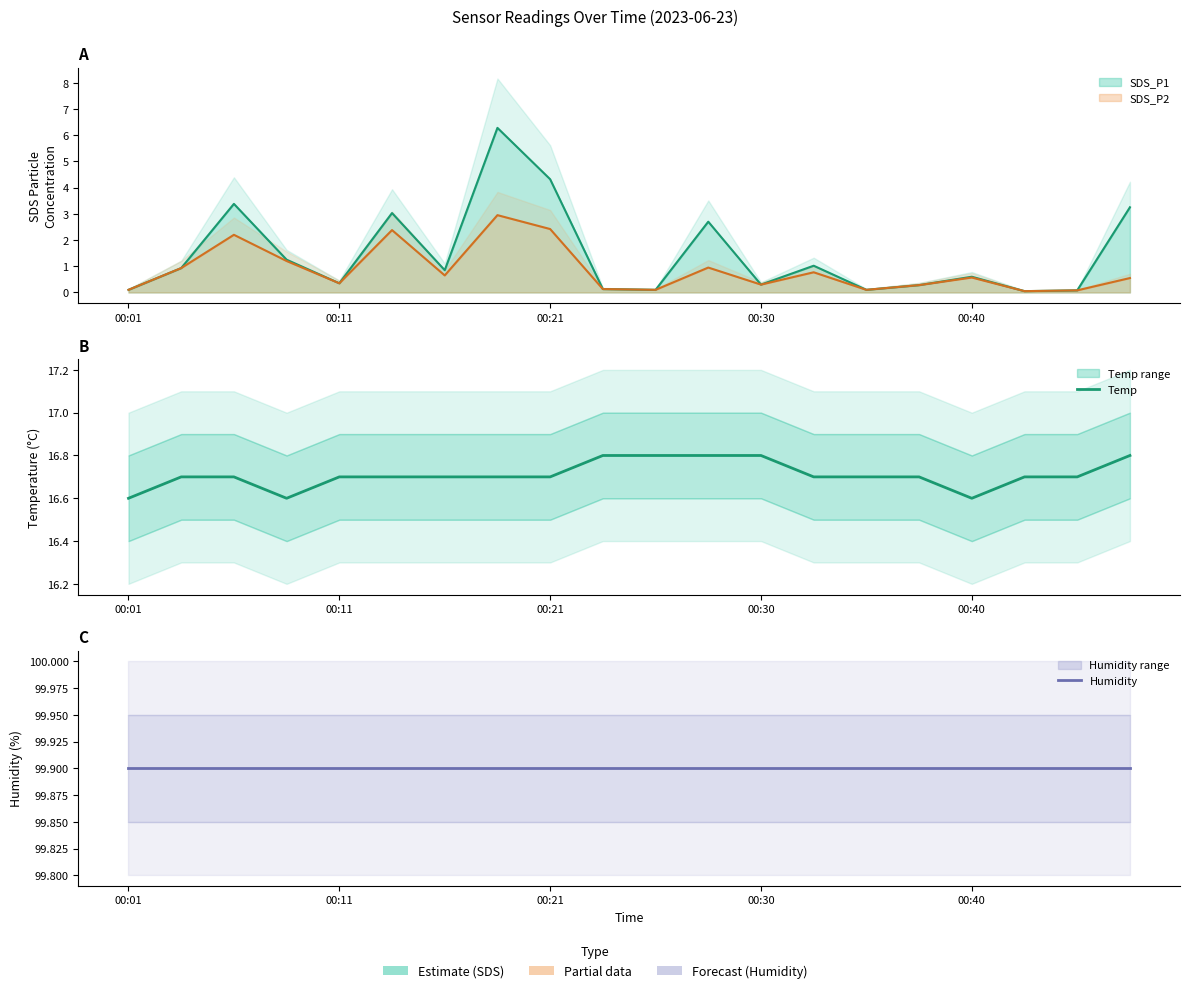

Which series has the widest spread of values?

Temp